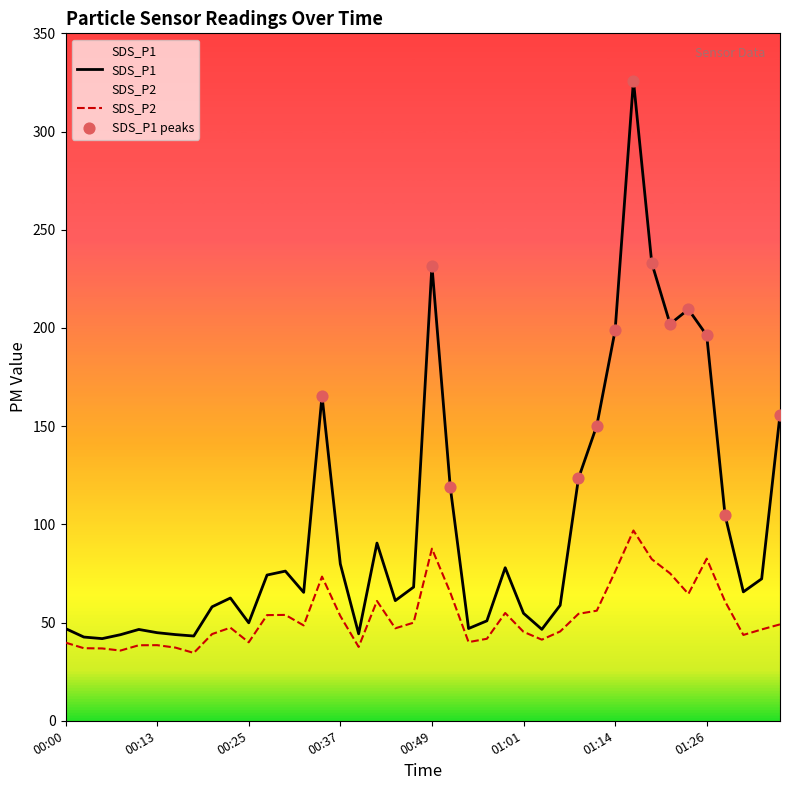

Which series has the largest total across all categories?

SDS_P1